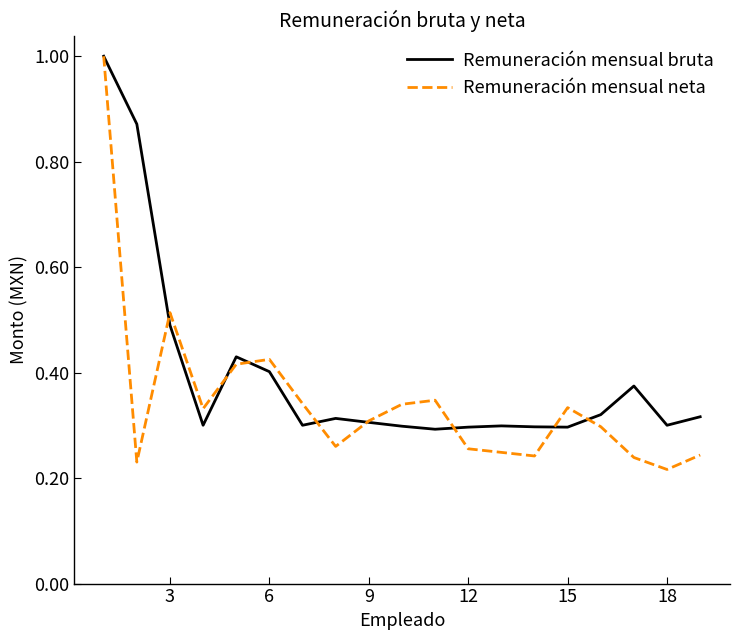

List the series in order of their overall mean, lowest first.

Remuneración mensual neta, Remuneración mensual bruta